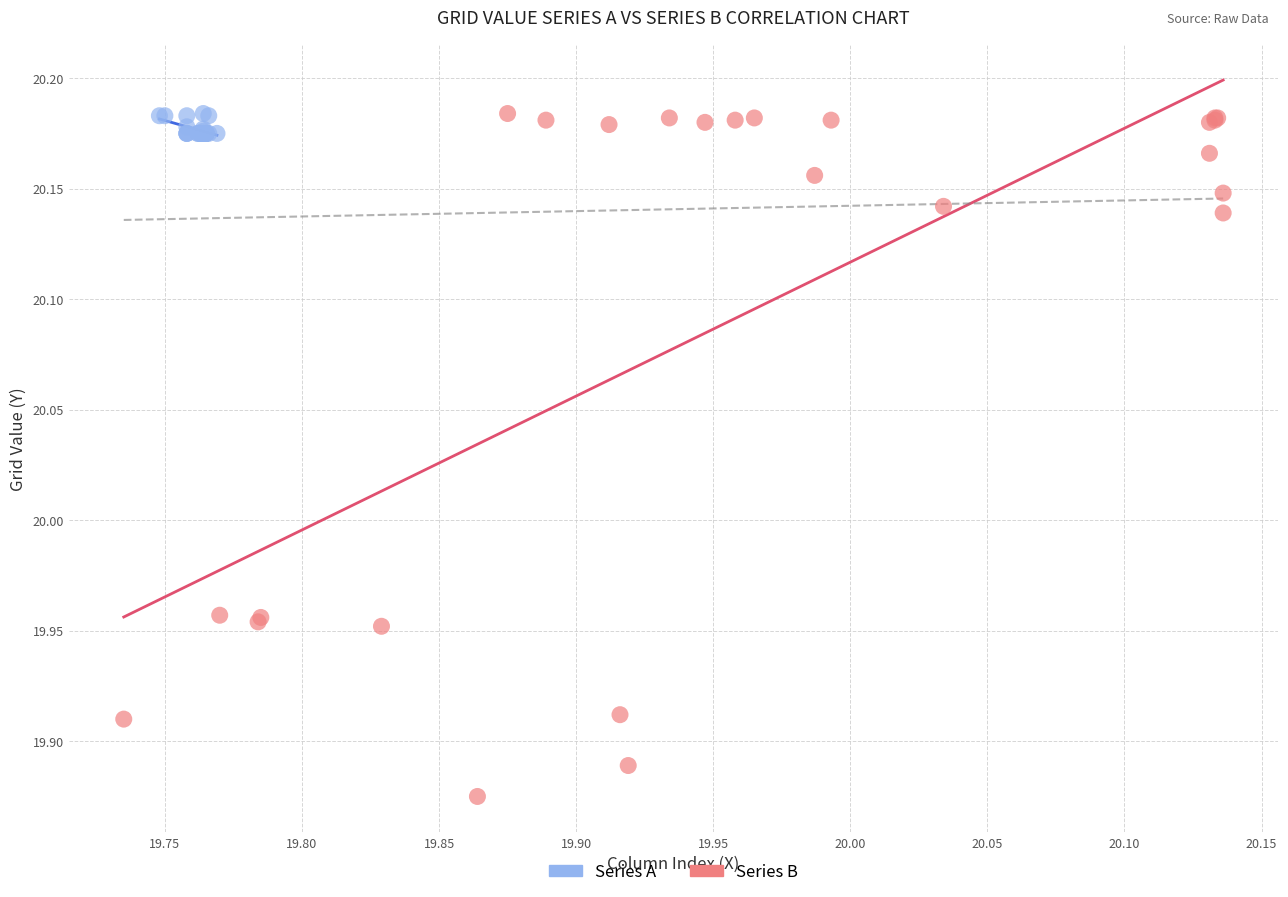

Which series contains the lowest Y value?

Series B